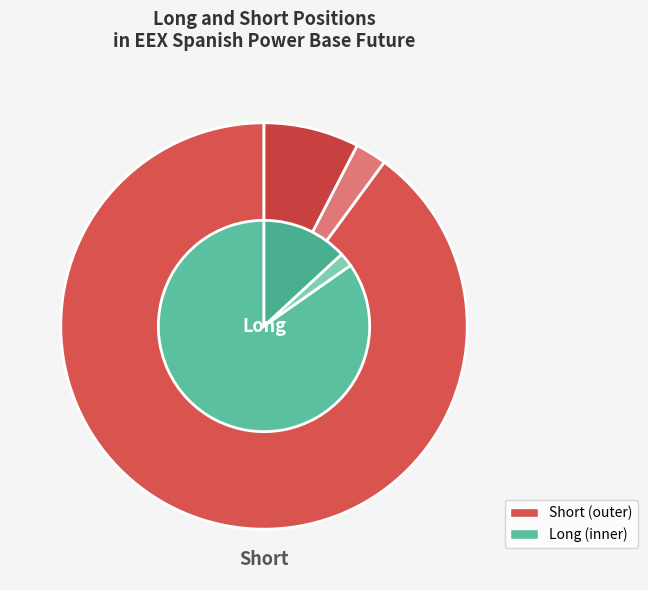

Do Commercial Undertakings Long and Investment Funds Long together represent more than half of the pie?

Yes